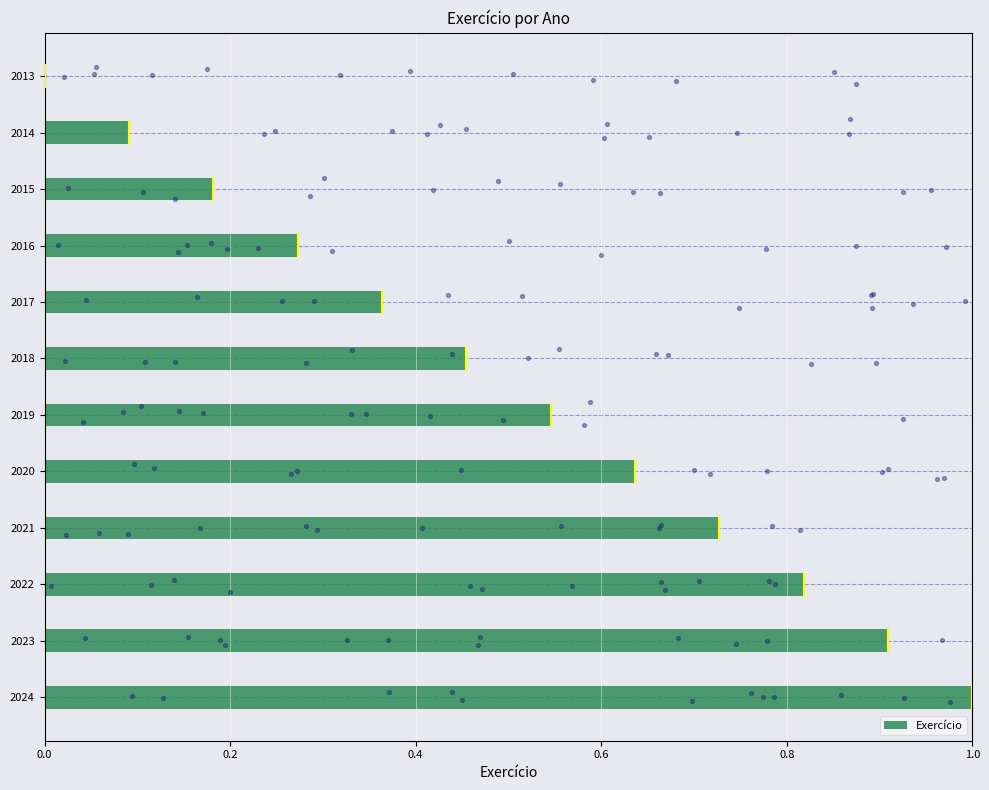

Which category has the highest value in the Exercício series?

2024